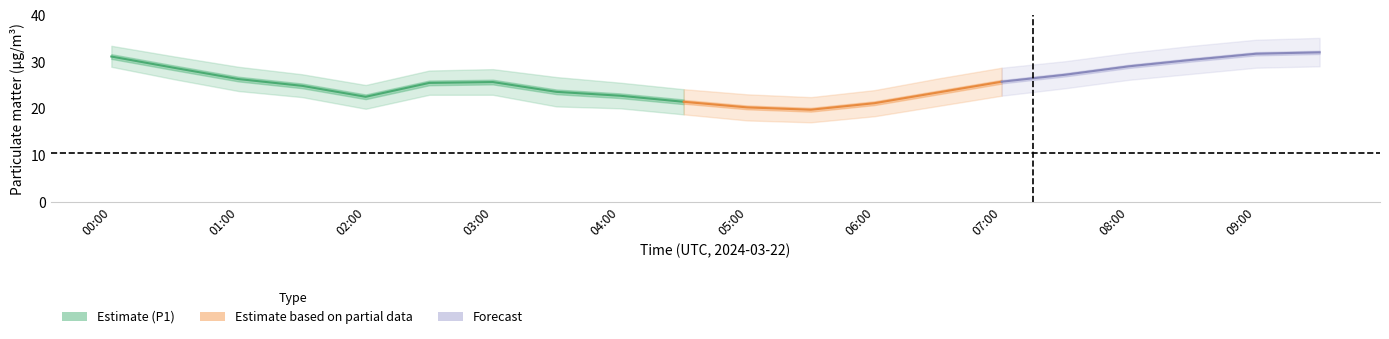

Is the value of P2_lower at 05:30 greater than the value of P1 at 03:30?

No